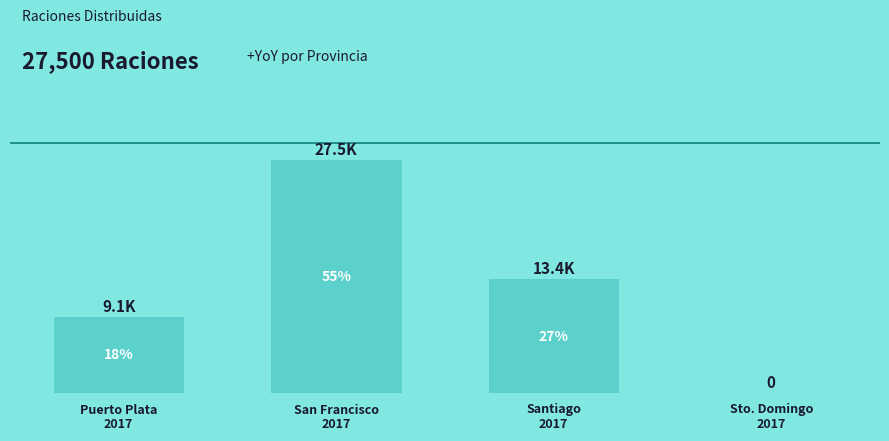

How many positive values are there?

3